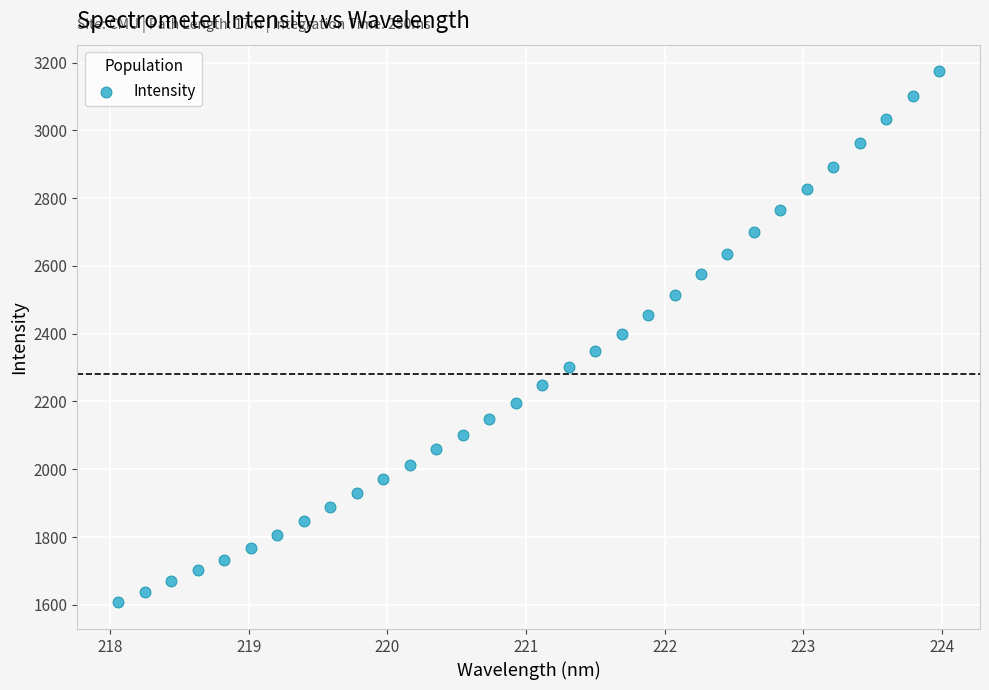

What is the range of X values (max minus min)?

5.9